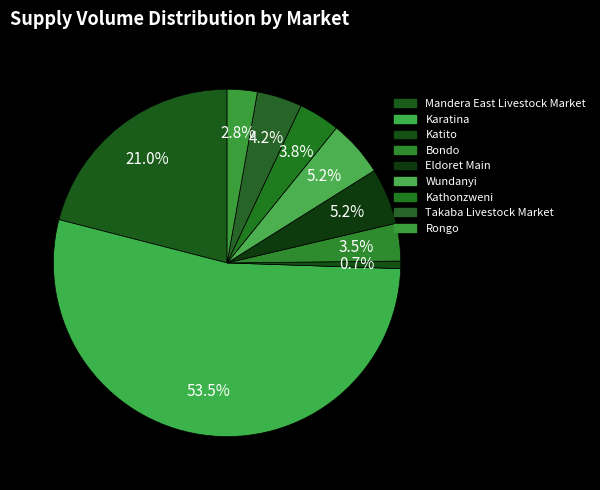

Is it true that Katito is 6% of the pie?

False